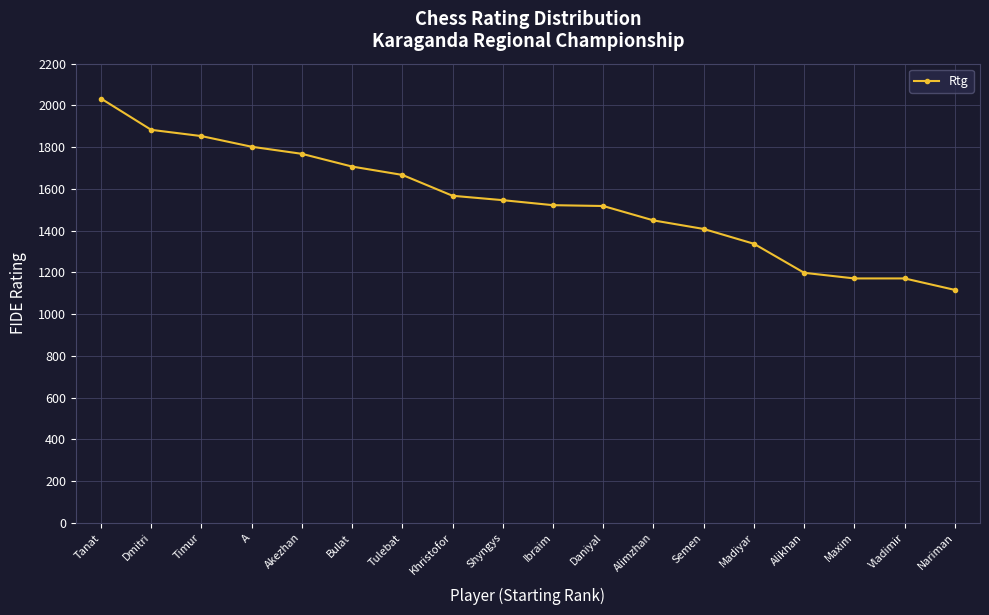

What is the sum of the values at Vladimir and Dmitri?

3054